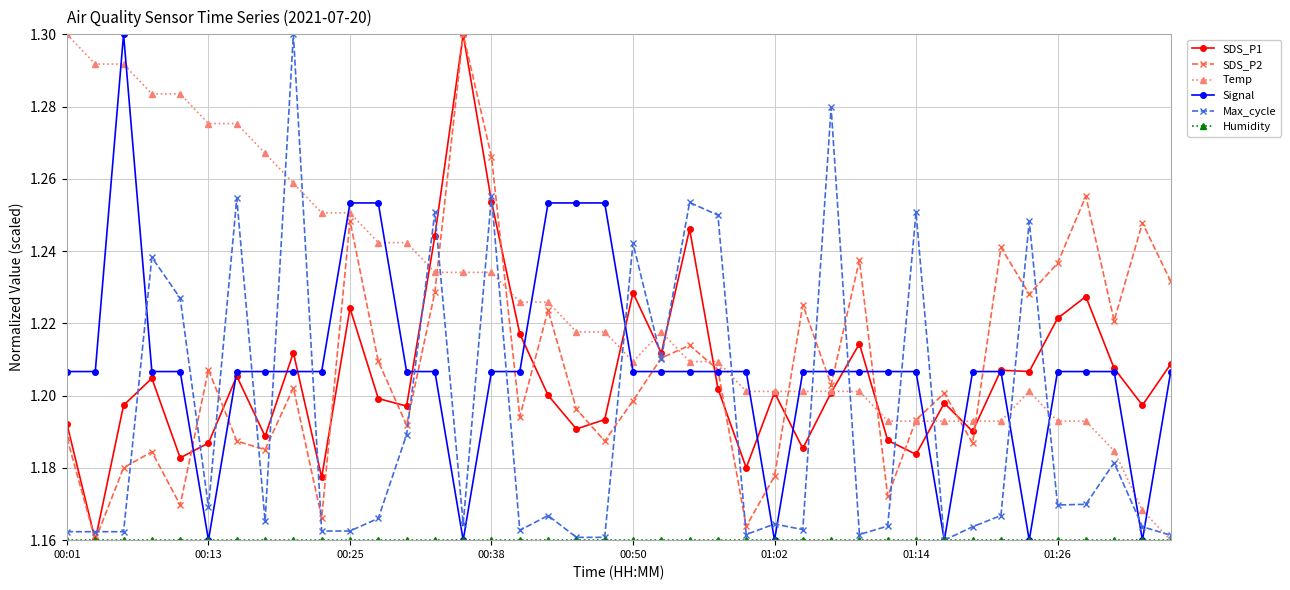

How many Signal values are between 1 and 2?

40